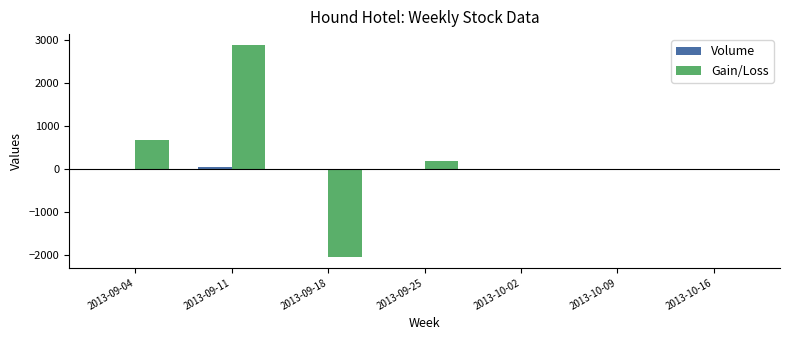

Which series has the largest total across all categories?

Gain/Loss